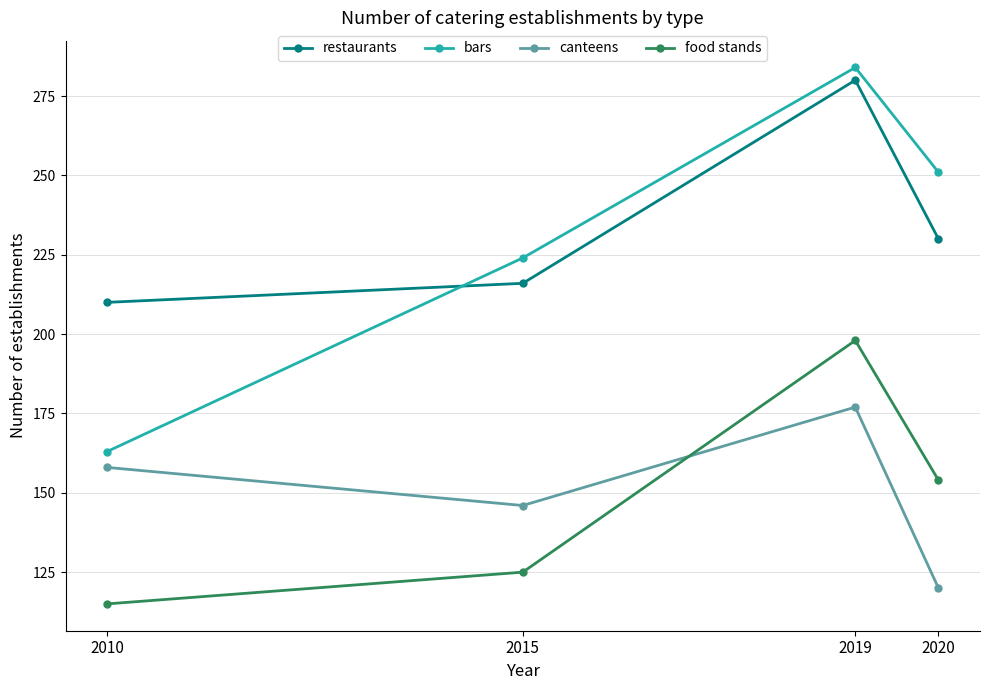

True or false: restaurants and food stands cross at least once.

False